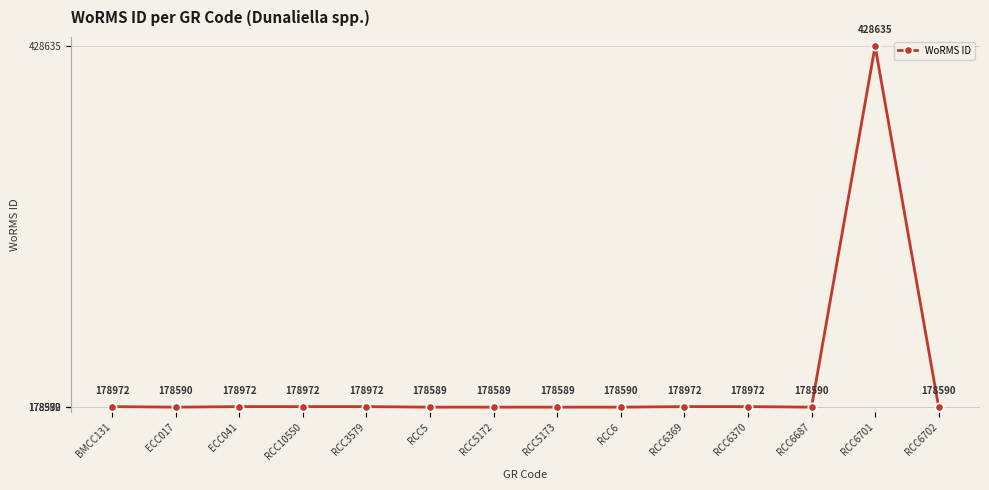

What is the difference between the values at RCC5172 and BMCC131?

383